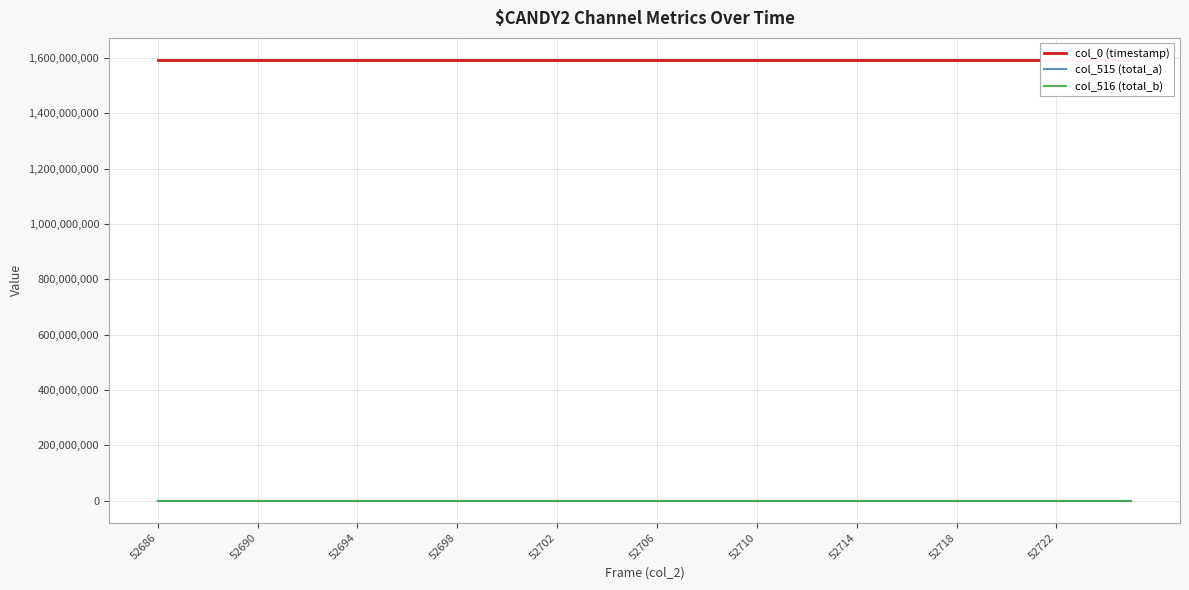

Between 16 and 21, which series saw the biggest shift?

col_516 (total_b)